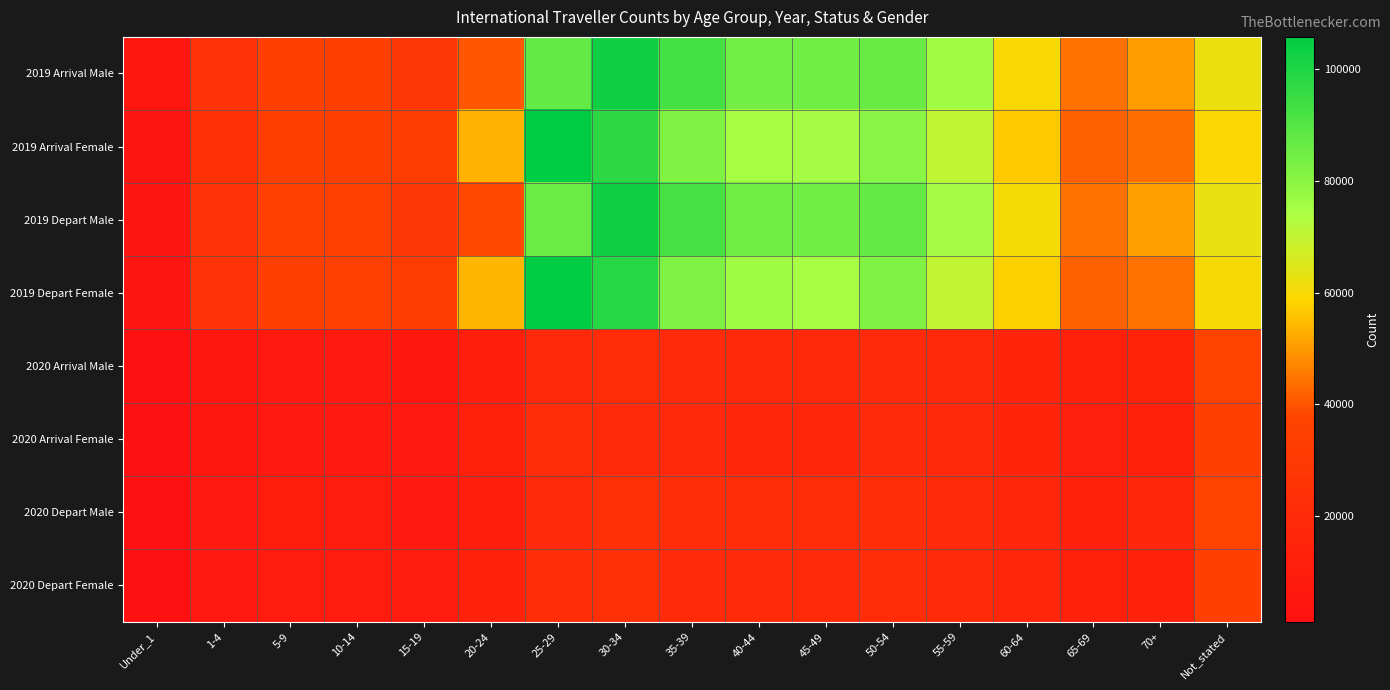

How many distinct data groups are displayed?

8